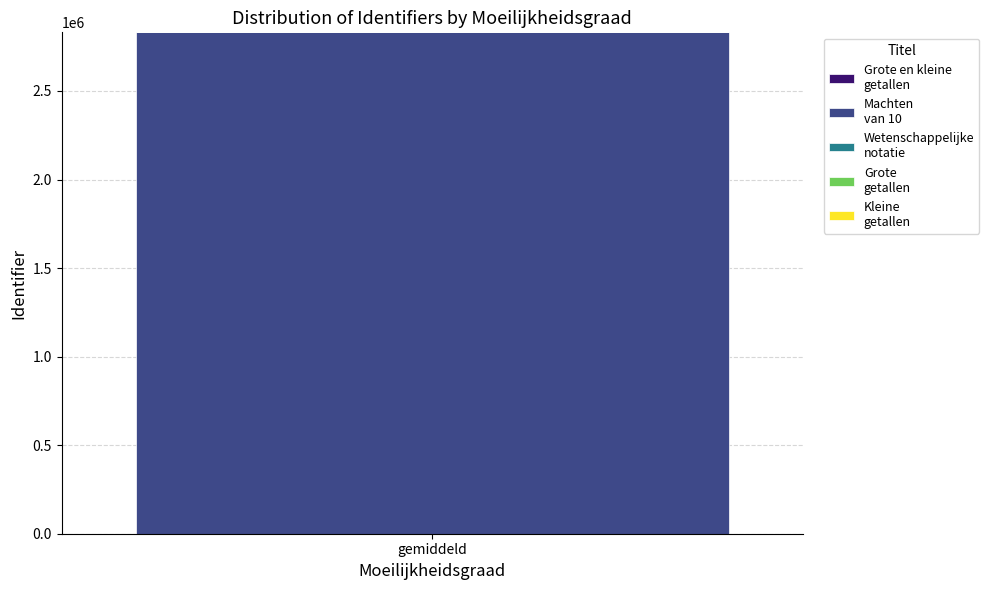

How many categories are shown in the chart?

1